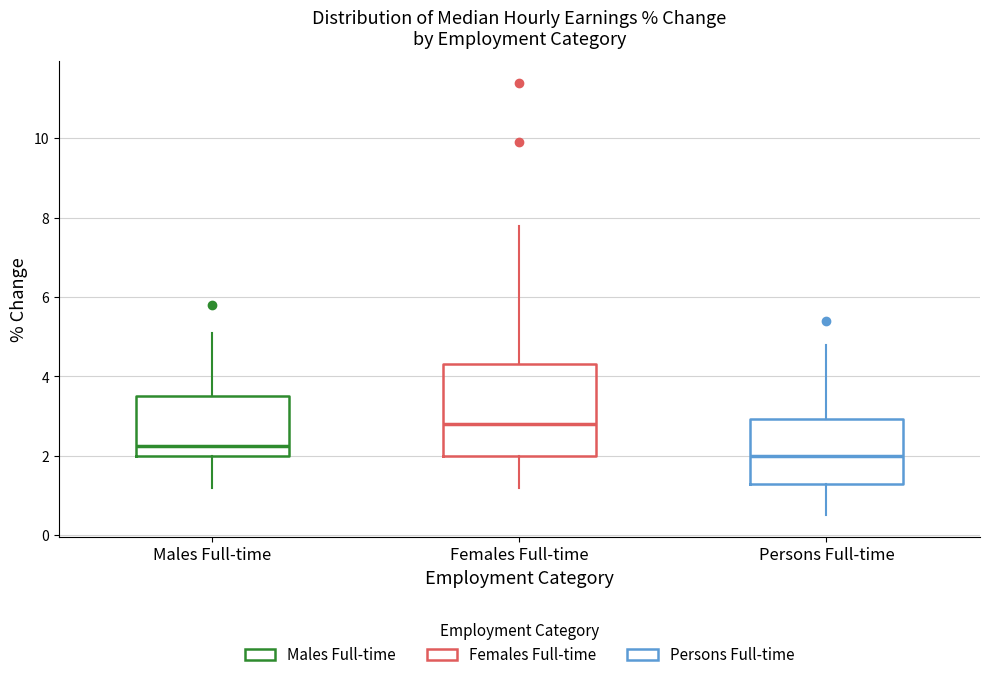

Which box has the lowest median line?

Persons Full-time